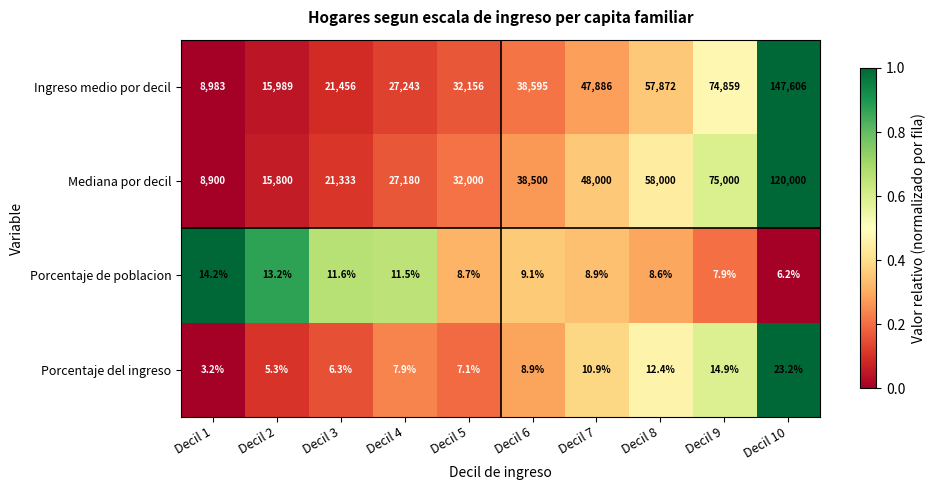

Read the Porcentaje de poblacion value at Decil 9.

7.9